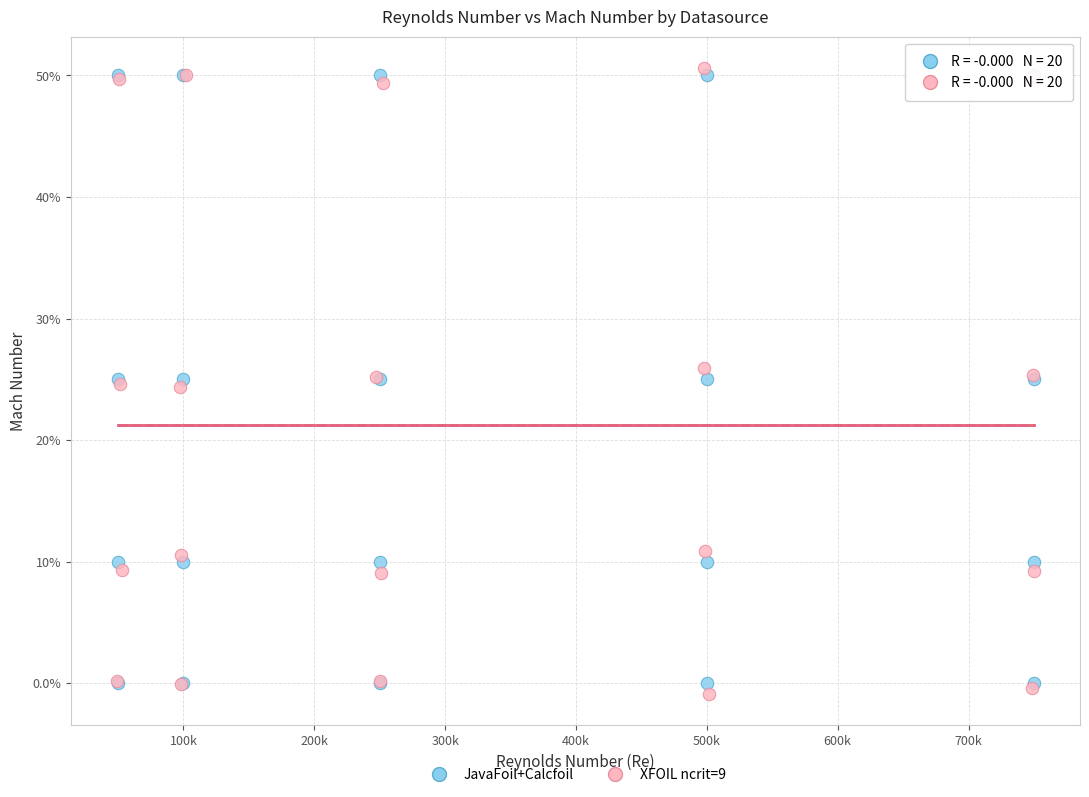

Which series contains the lowest Y value?

XFOIL ncrit=9